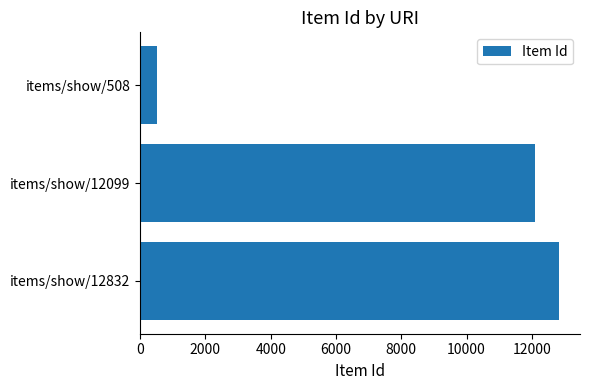

Rank the categories by value from highest to lowest.

items/show/12832, items/show/12099, items/show/508